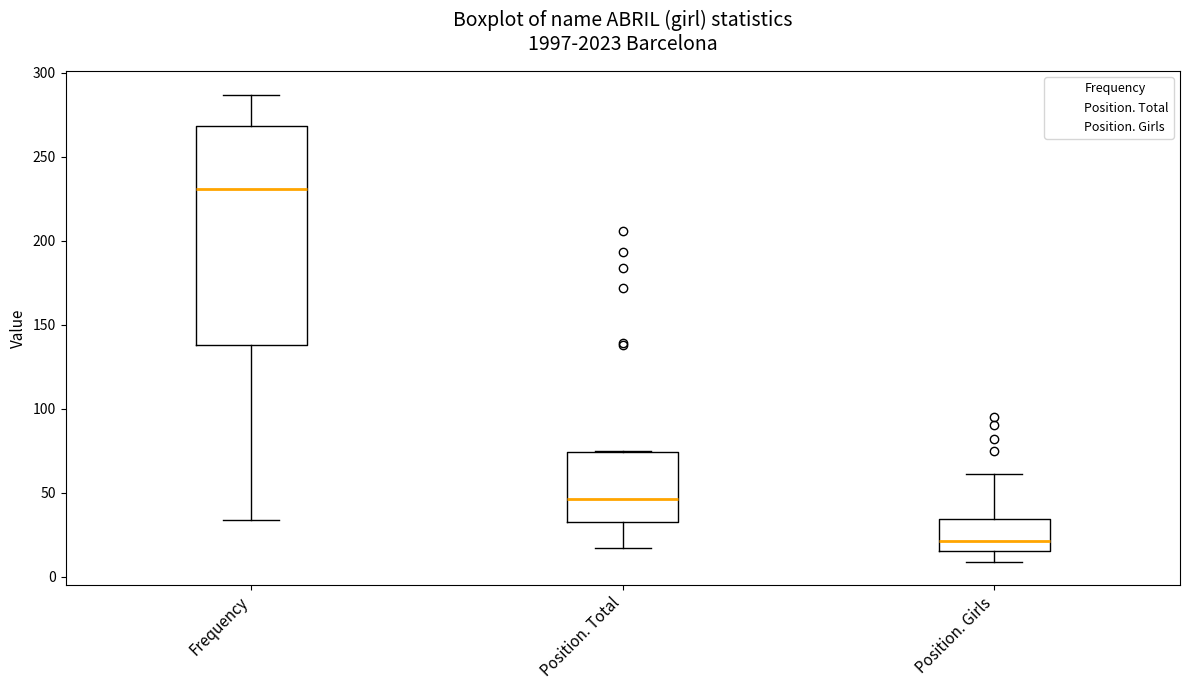

Reading left to right, transcribe this box plot: for each box, give where its median line is, the range the box spans, and where its two whiskers end, as read against the y-axis. The values are not printed on the chart, so give them approximately, as read against the axis.

Frequency: median 230, box 140 to 270, whiskers 35 to 285
Position. Total: median 45, box 35 to 75, whiskers 15 to 75
Position. Girls: median 20, box 15 to 35, whiskers 10 to 60